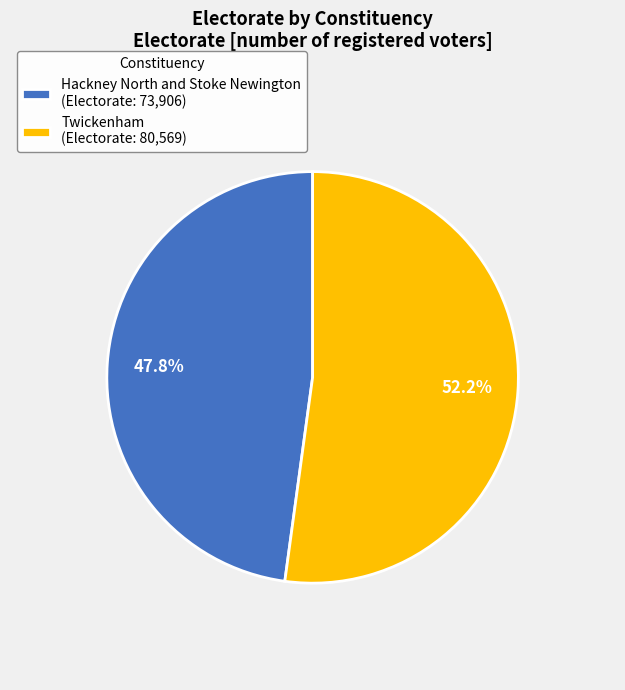

Is it true that Twickenham is 52% of the pie?

True